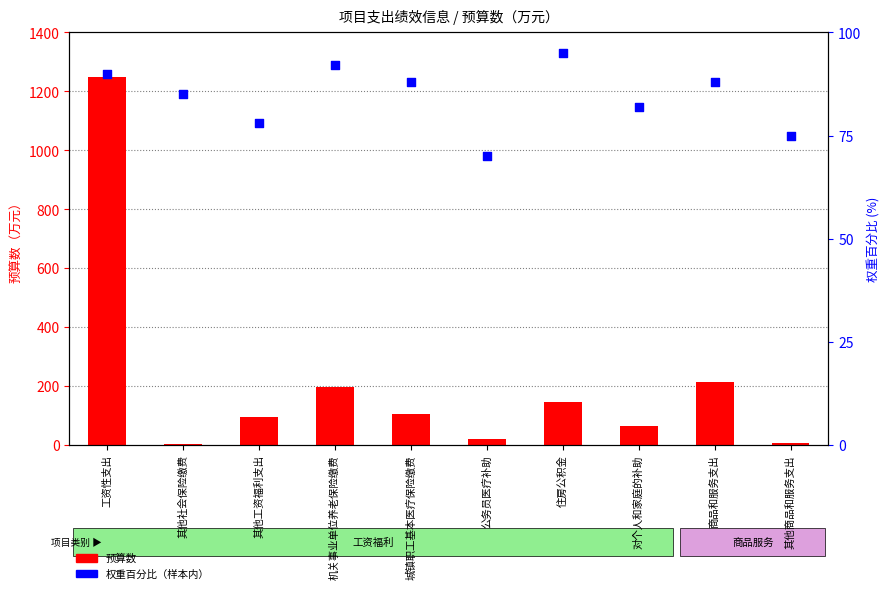

What is the total value across all series at 机关事业单位养老保险缴费?

287.4